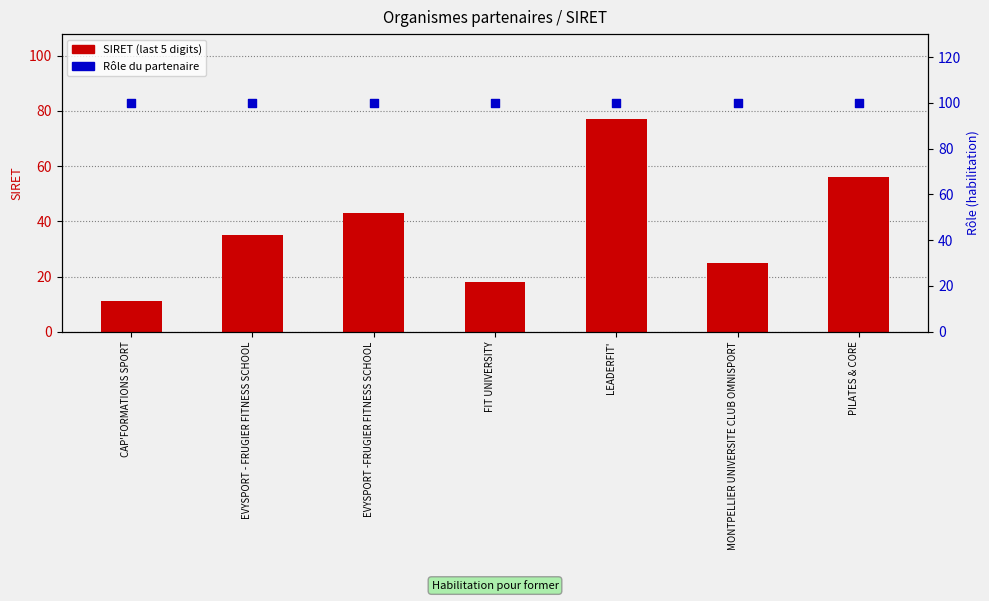

Which series reaches the minimum Y coordinate?

SIRET (last 5 digits)